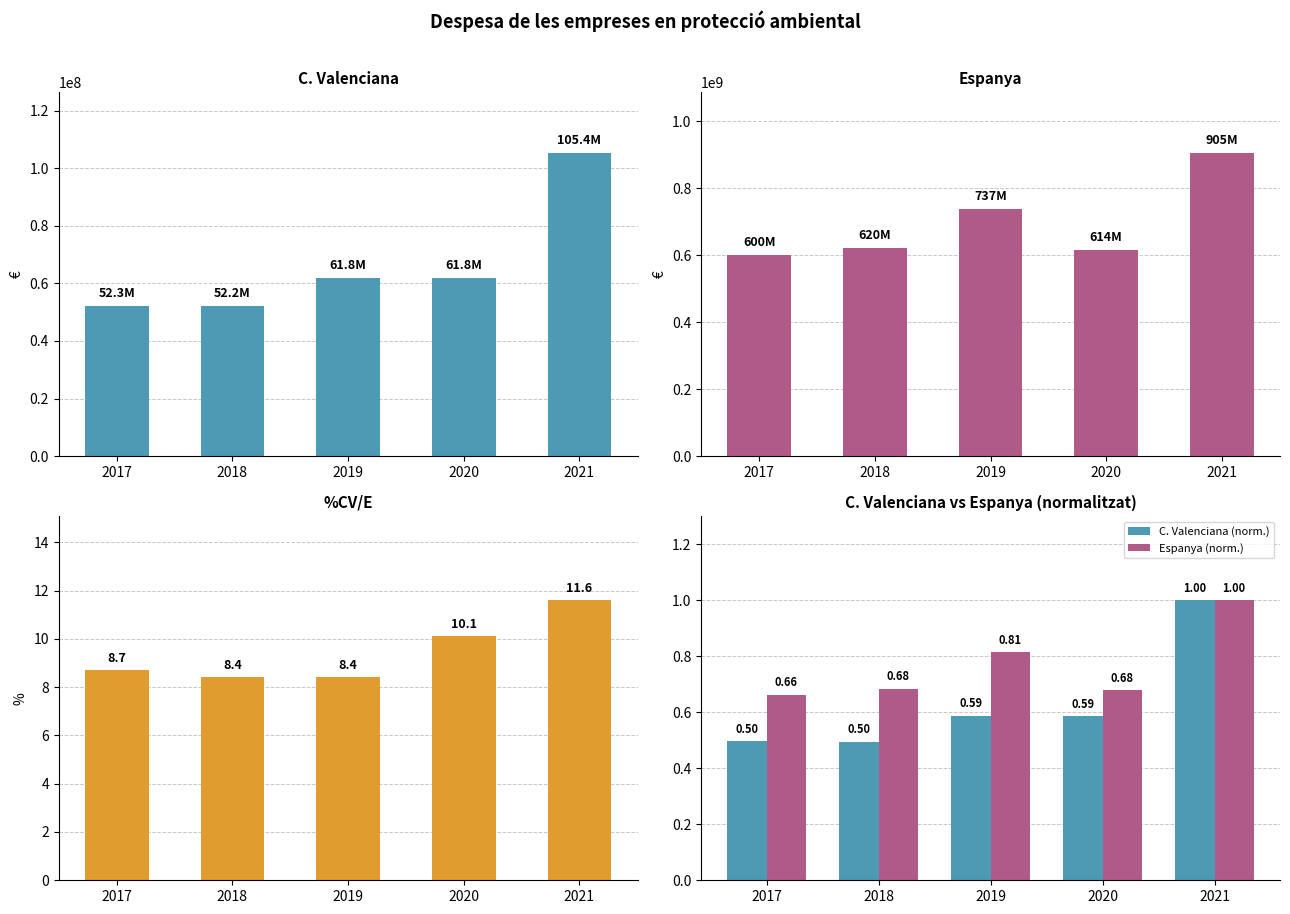

At which label is Espanya (norm.) closest to 0?

2017